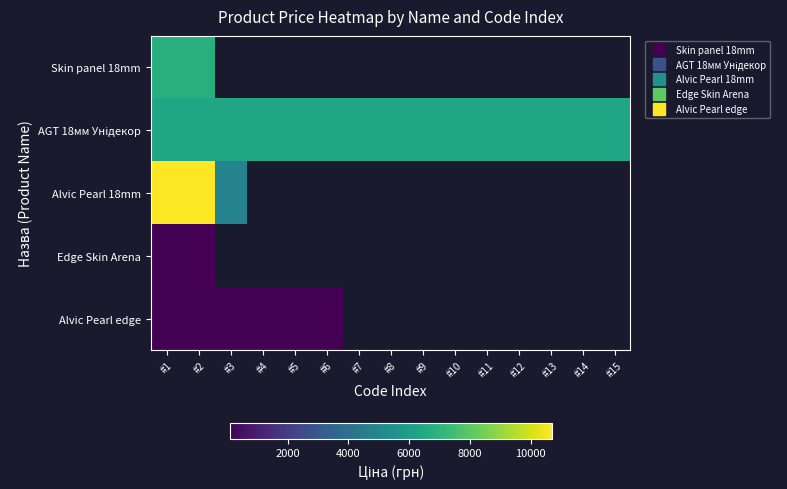

Rank the categories by Skin panel 18mm value from lowest to highest.

#1, #2, #3, #4, #5, #6, #7, #8, #9, #10, #11, #12, #13, #14, #15